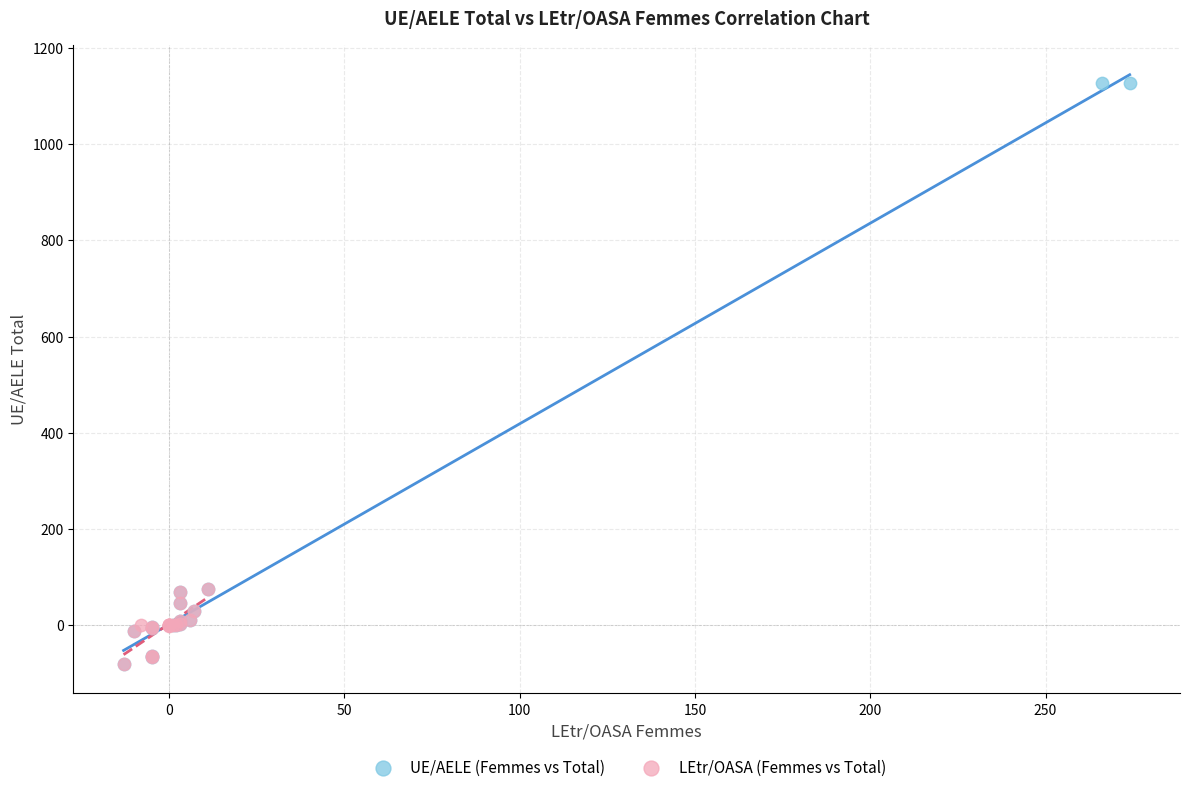

What are all the series names shown in the legend?

UE/AELE (Femmes vs Total), LEtr/OASA (Femmes vs Total)